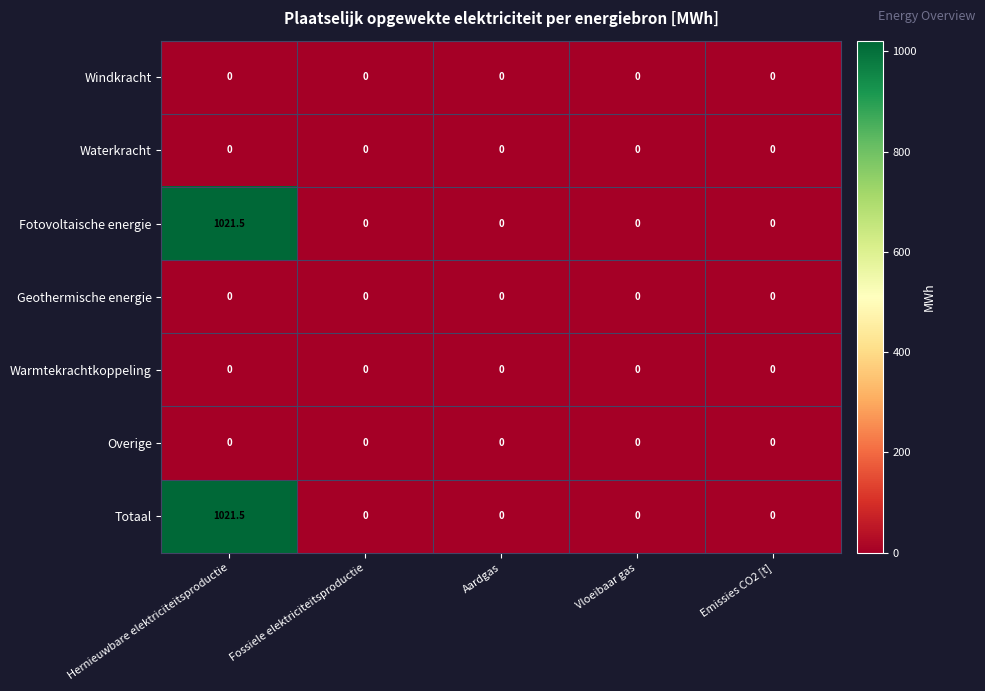

What is the sum of all Totaal values?

1021.5